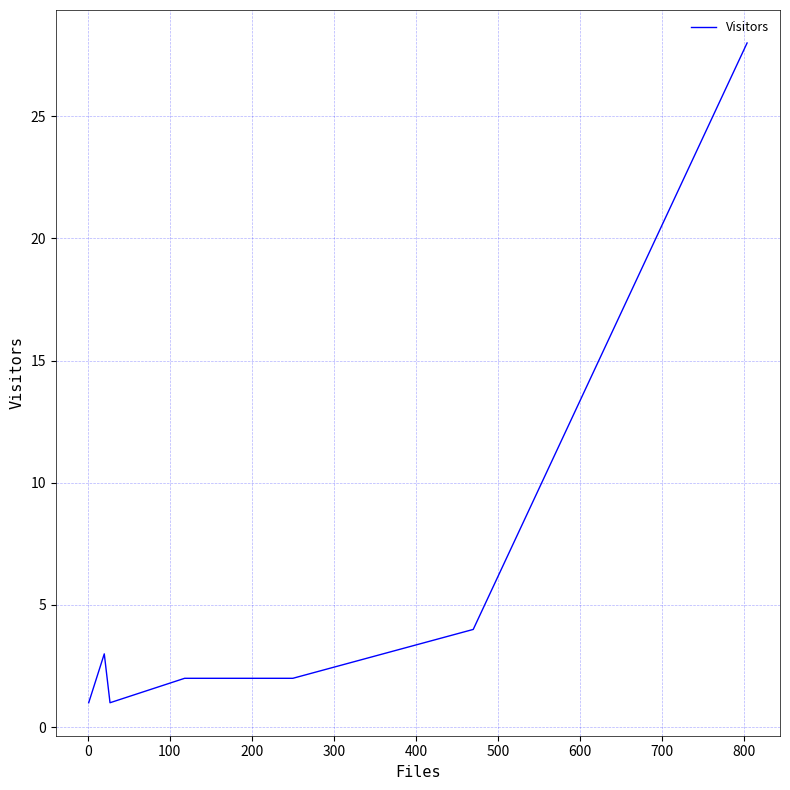

What is the greatest value displayed?

28